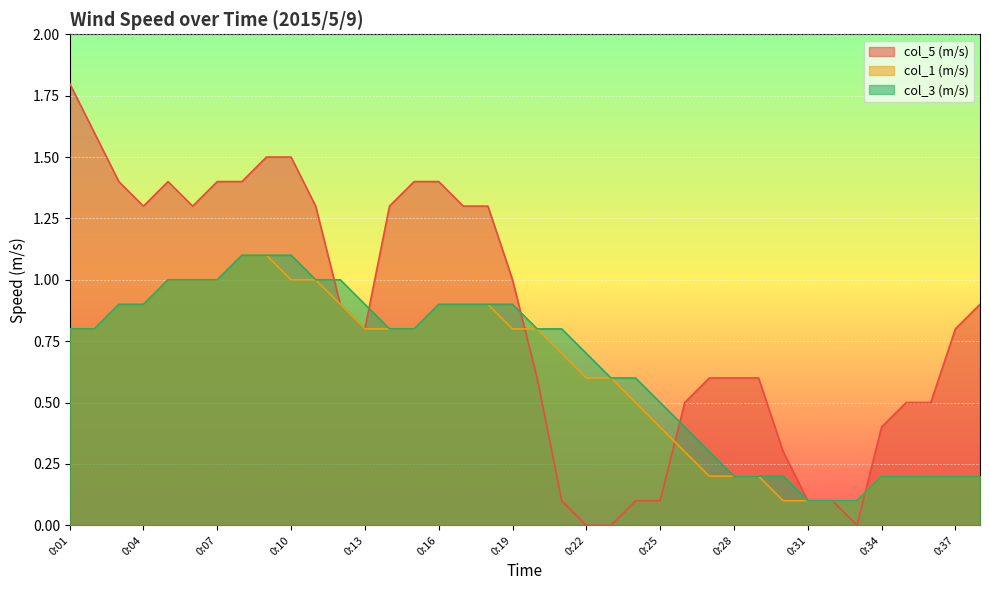

Which label corresponds to the largest value in the chart?

0:01